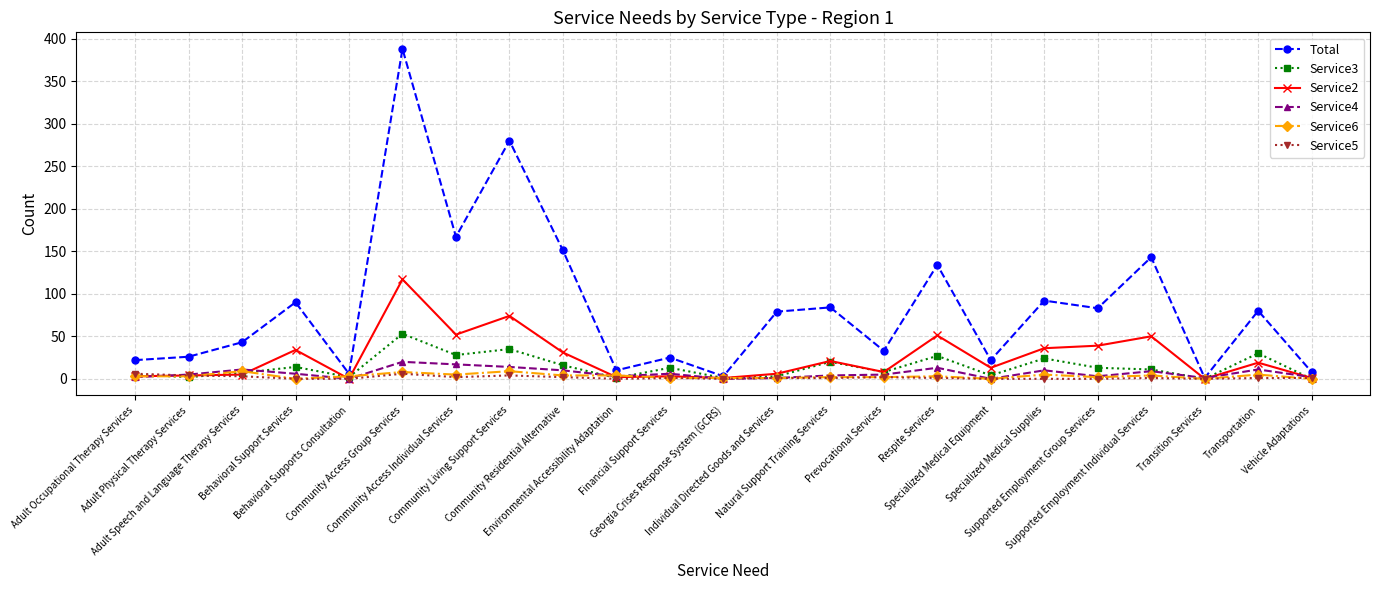

What is the difference between the Service4 values at Community Residential Alternative and Adult Physical Therapy Services?

5